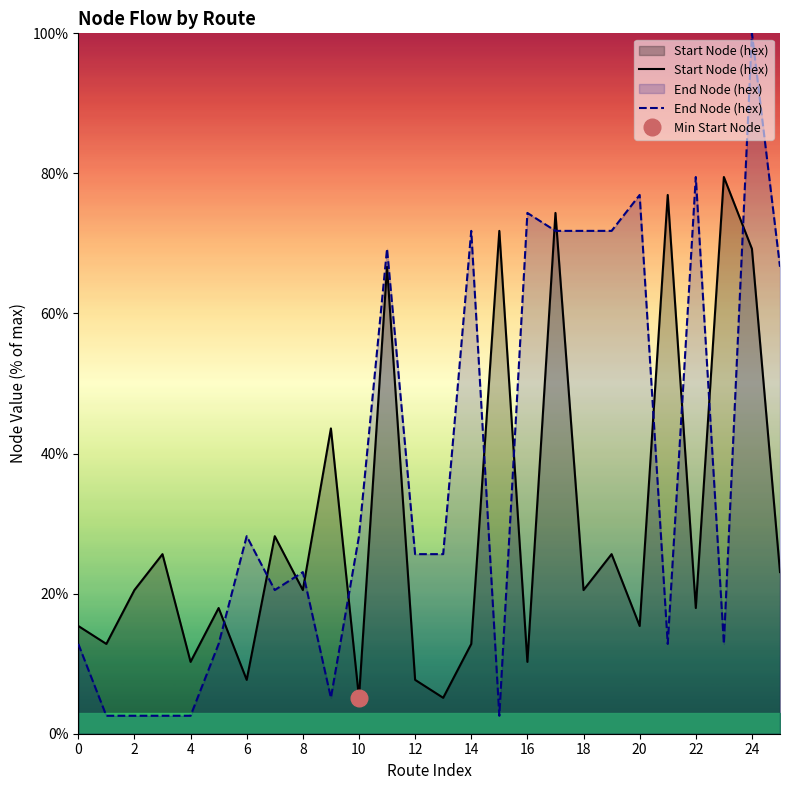

Reading left to right, list all the values displayed in this chart.

Start Node (hex): 15.4	12.8	20.5	25.6	10.3	17.9	7.7	28.2	20.5	43.6	5.1	66.7	7.7	5.1	12.8	71.8	10.3	74.4	20.5	25.6	15.4	76.9	17.9	79.5	69.2	23.1
End Node (hex): 12.8	2.6	2.6	2.6	2.6	12.8	28.2	20.5	23.1	5.1	28.2	69.2	25.6	25.6	71.8	2.6	74.4	71.8	71.8	71.8	76.9	12.8	79.5	12.8	100.0	66.7